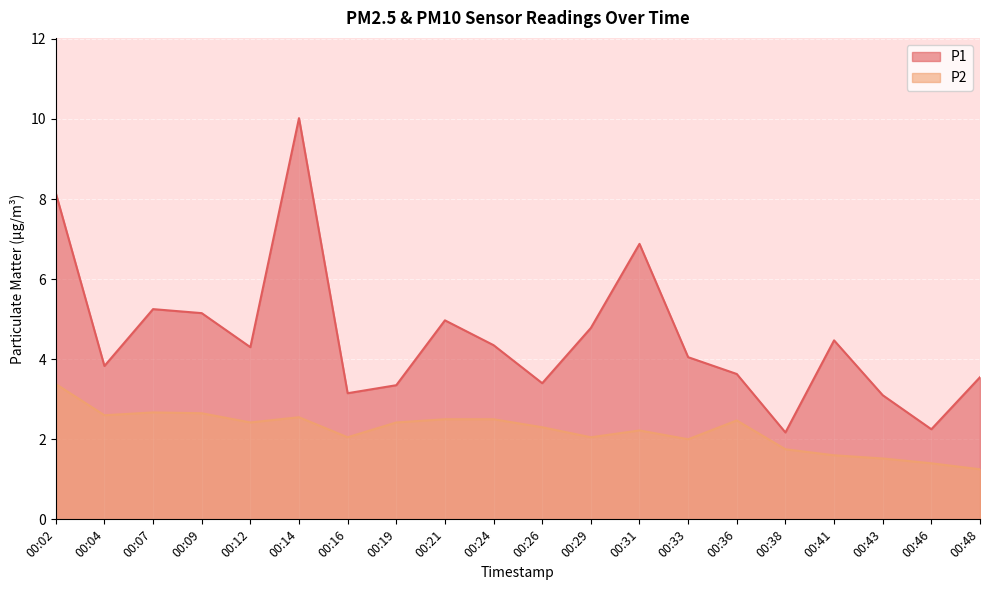

What is the sum of all P1 values?

90.8